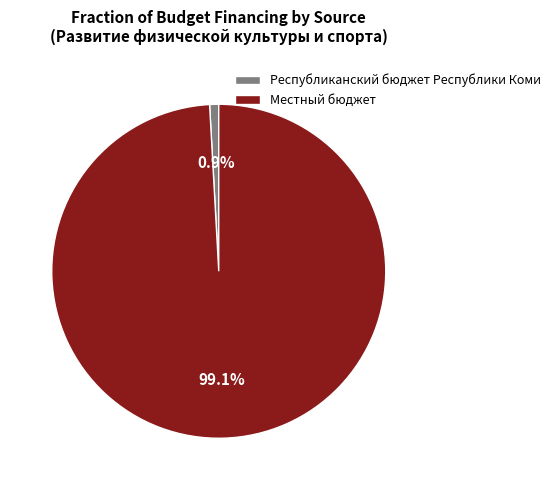

Which has a higher value, Республиканский бюджет Республики Коми or Местный бюджет?

Местный бюджет